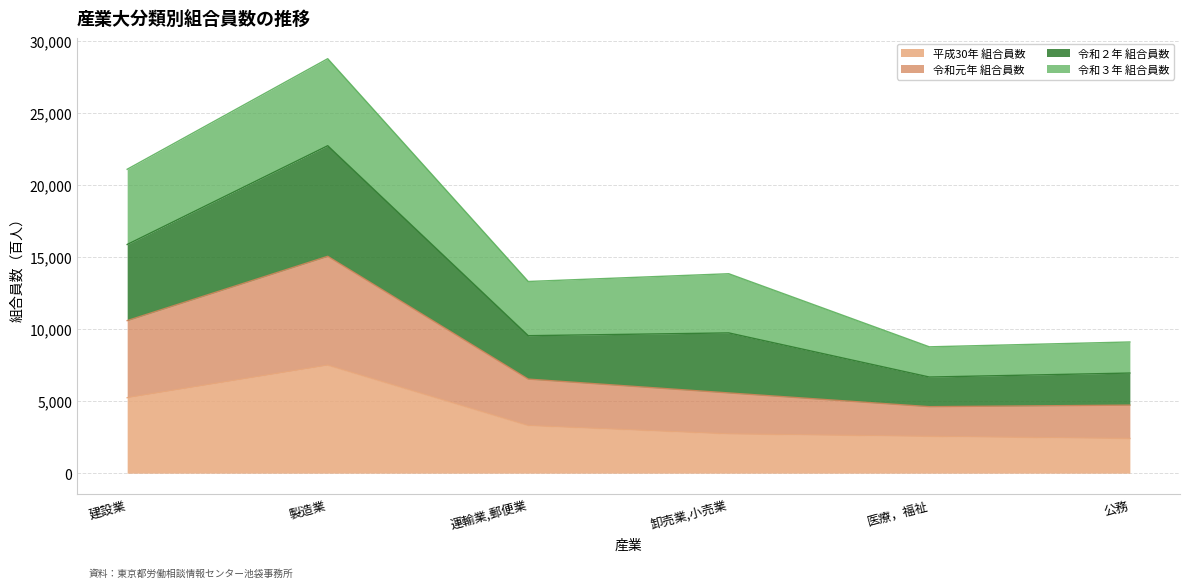

True or false: 平成30年 組合員数 and 令和元年 組合員数 cross at least once.

False